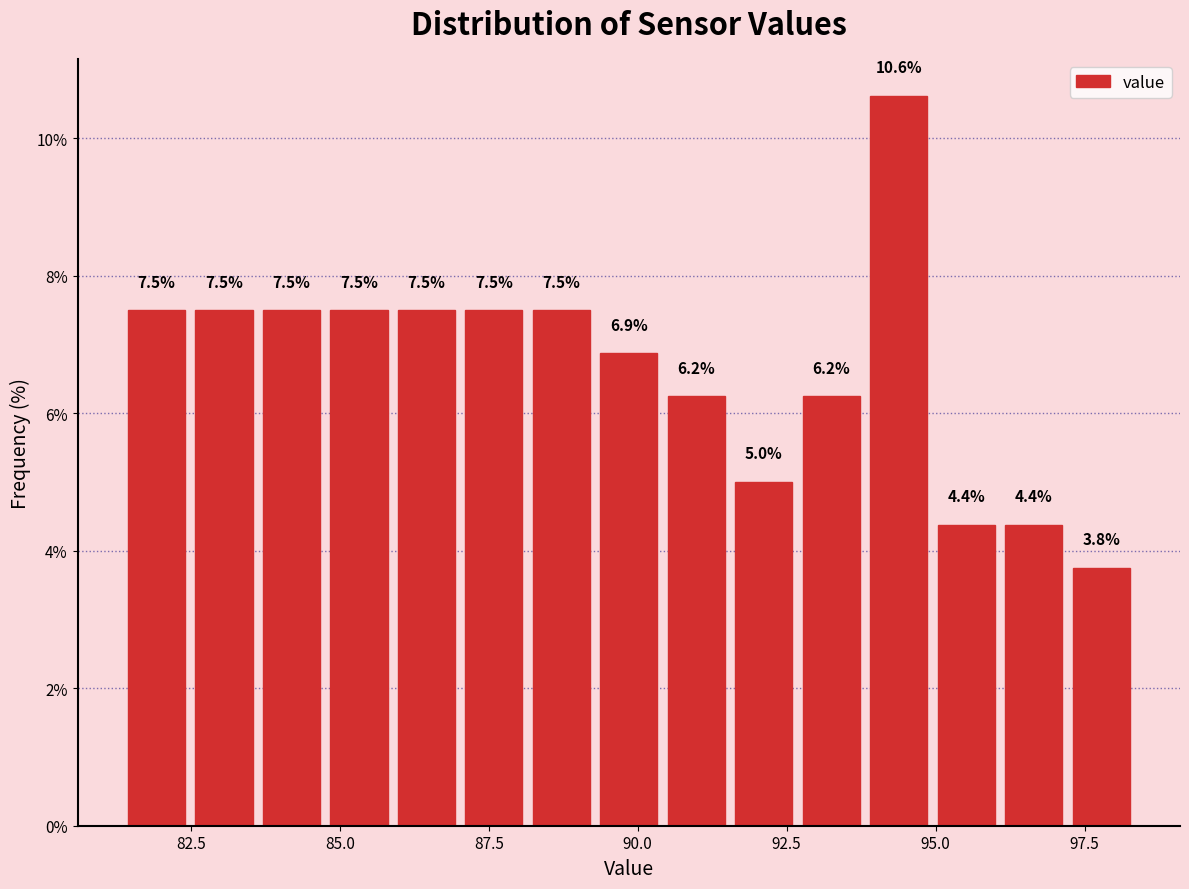

Around what value on the x-axis is the tallest bar? Give the approximate position of its centre, as read against the axis.

94.5